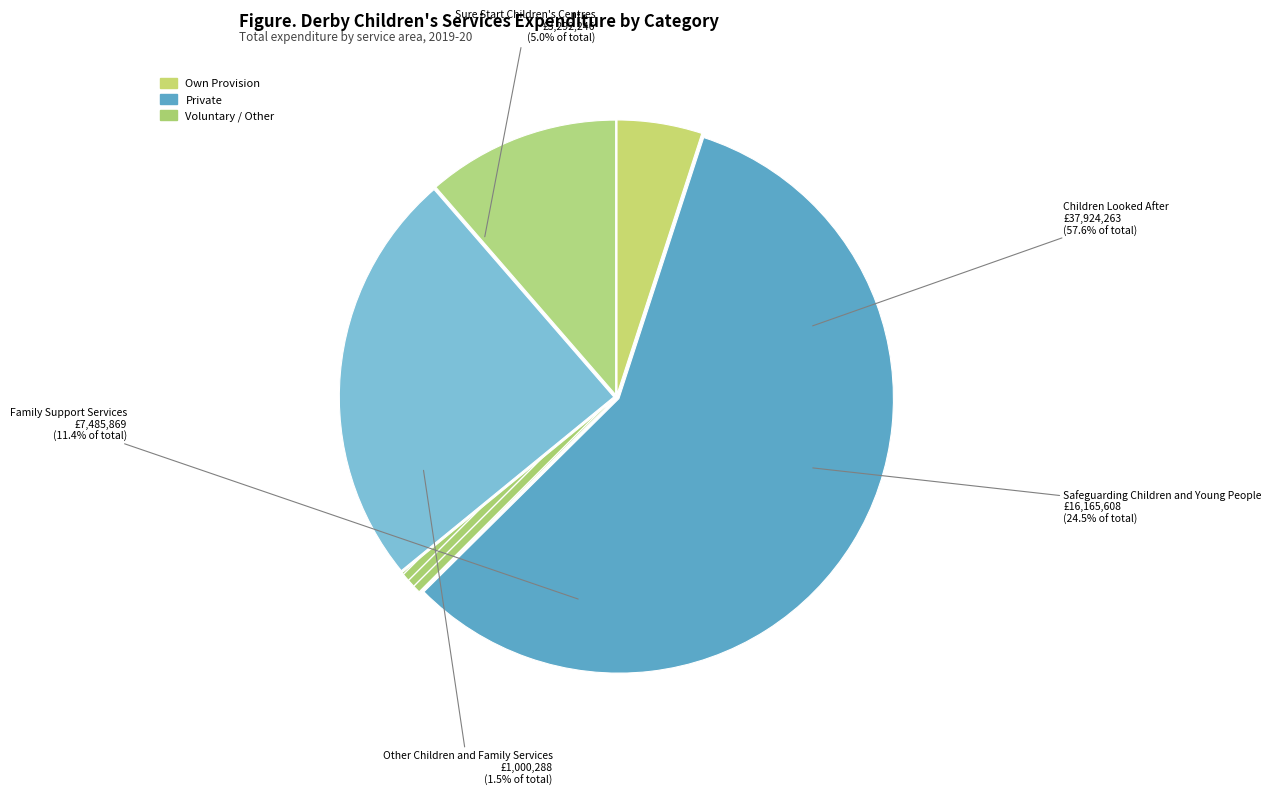

To the nearest percent, what is the difference between the largest and smallest slice percentages?

56%